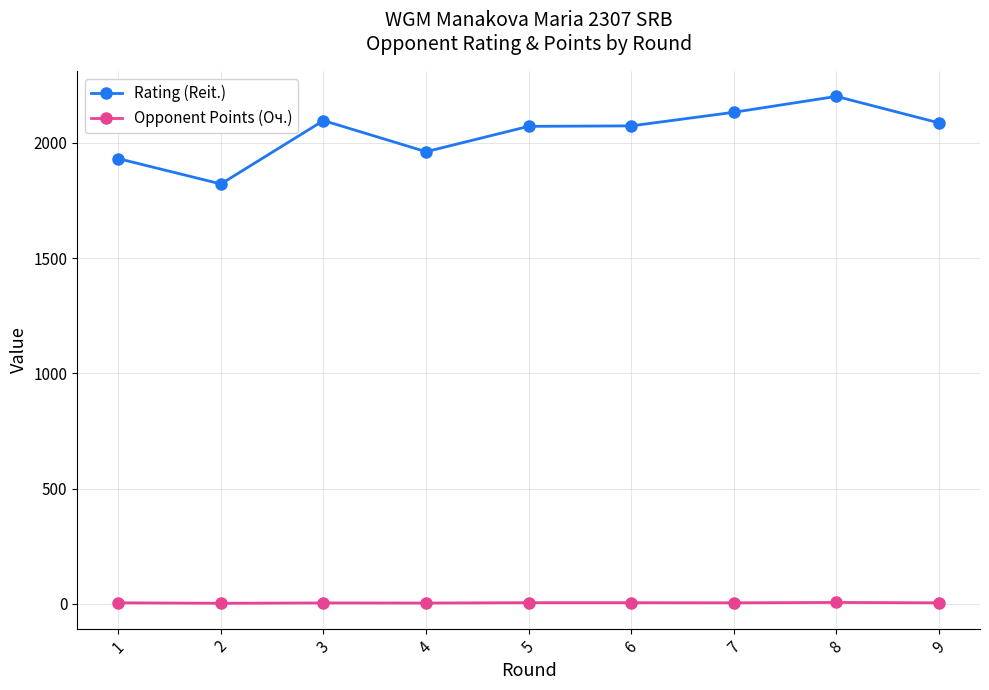

Count the Opponent Points (Oч.) values in the range 4 to 5.

5